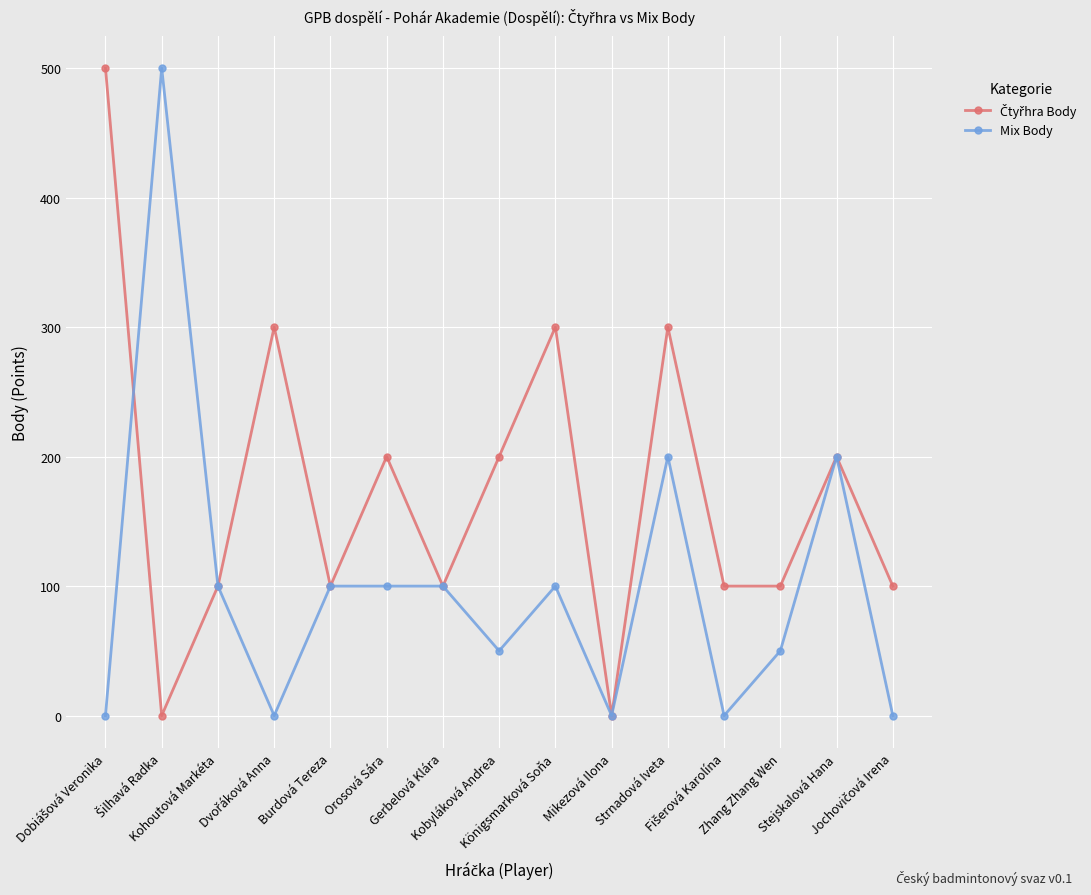

What is the greatest value displayed?

500